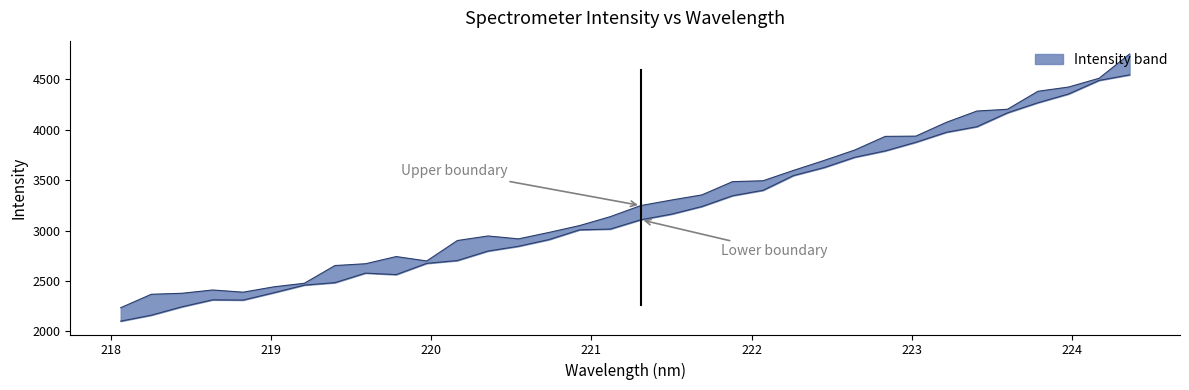

At which label is the value closest to 3322?

221.8812